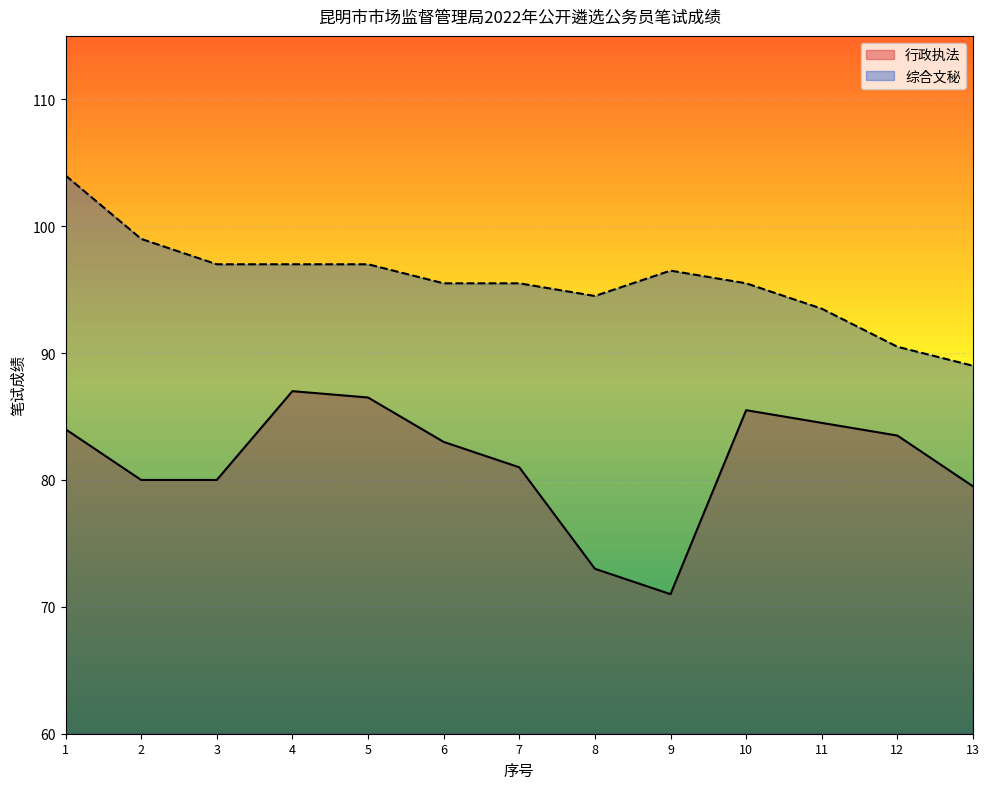

The 综合文秘 series shows 93.5 at 11. True or false?

True